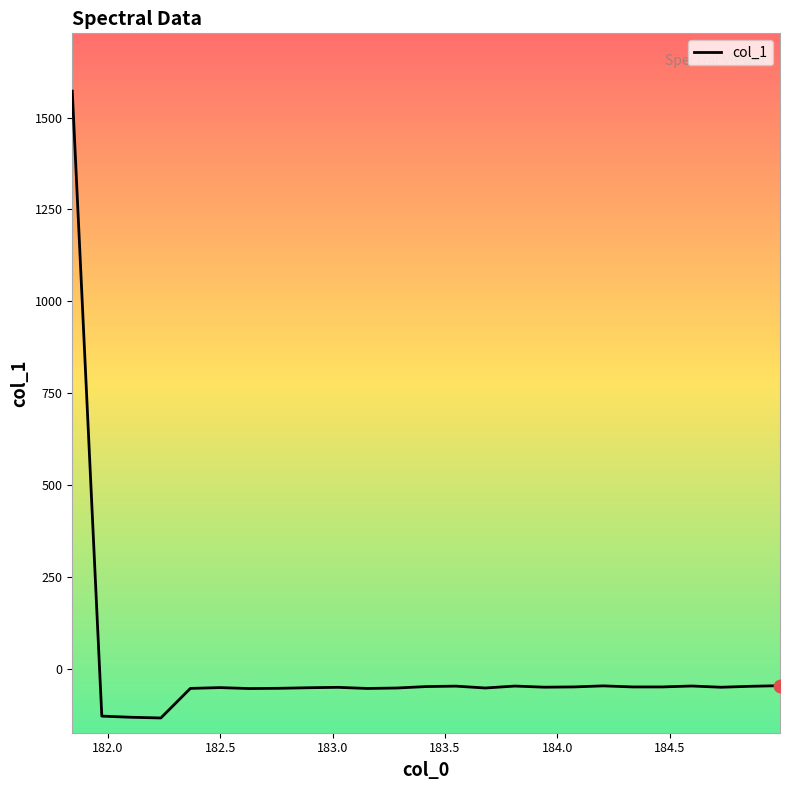

What is the maximum value shown in the chart?

1572.0